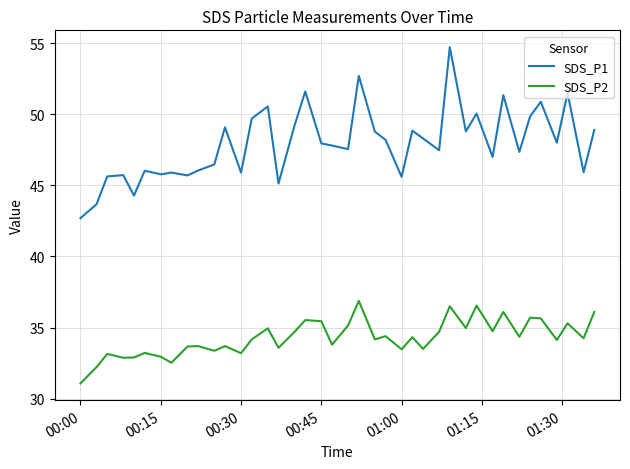

List the series in order of their peak value, lowest first.

SDS_P2, SDS_P1